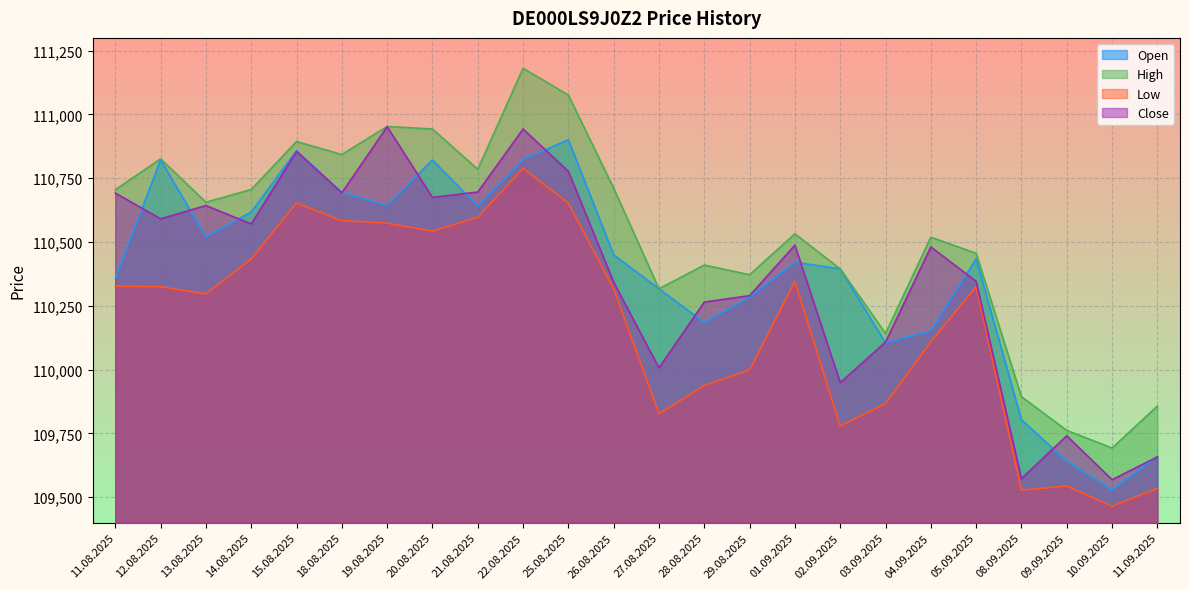

The value of Close at 12.08.2025 is 24301. True or false?

False